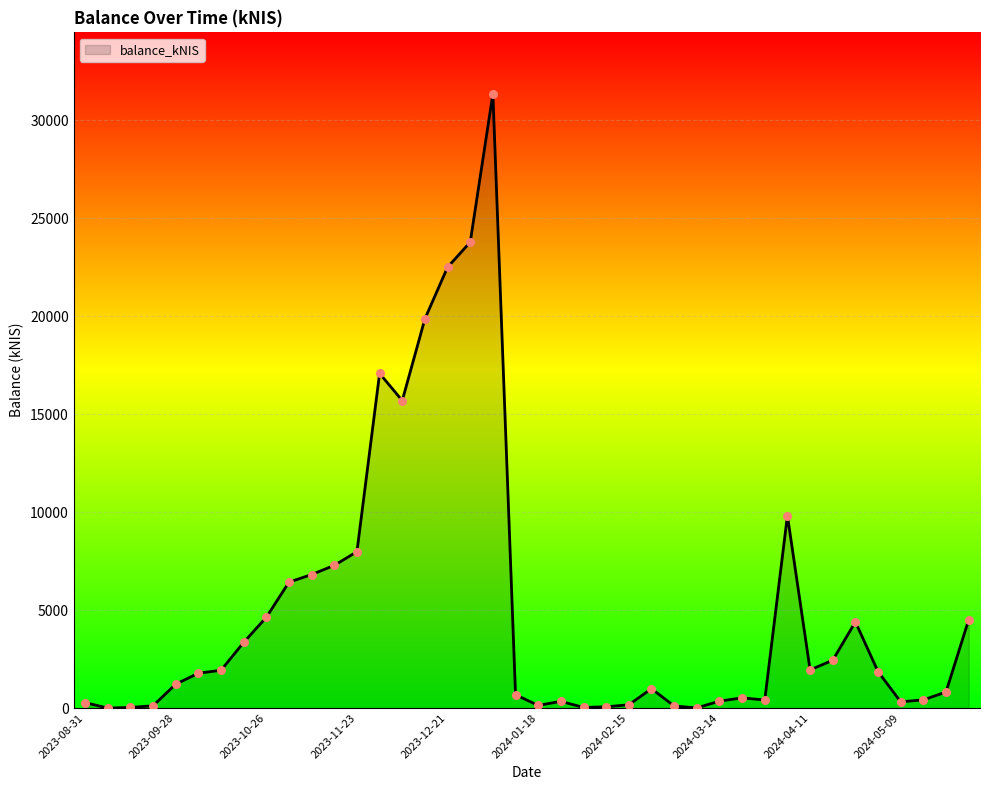

What is the difference between the maximum and minimum values?

31343.8